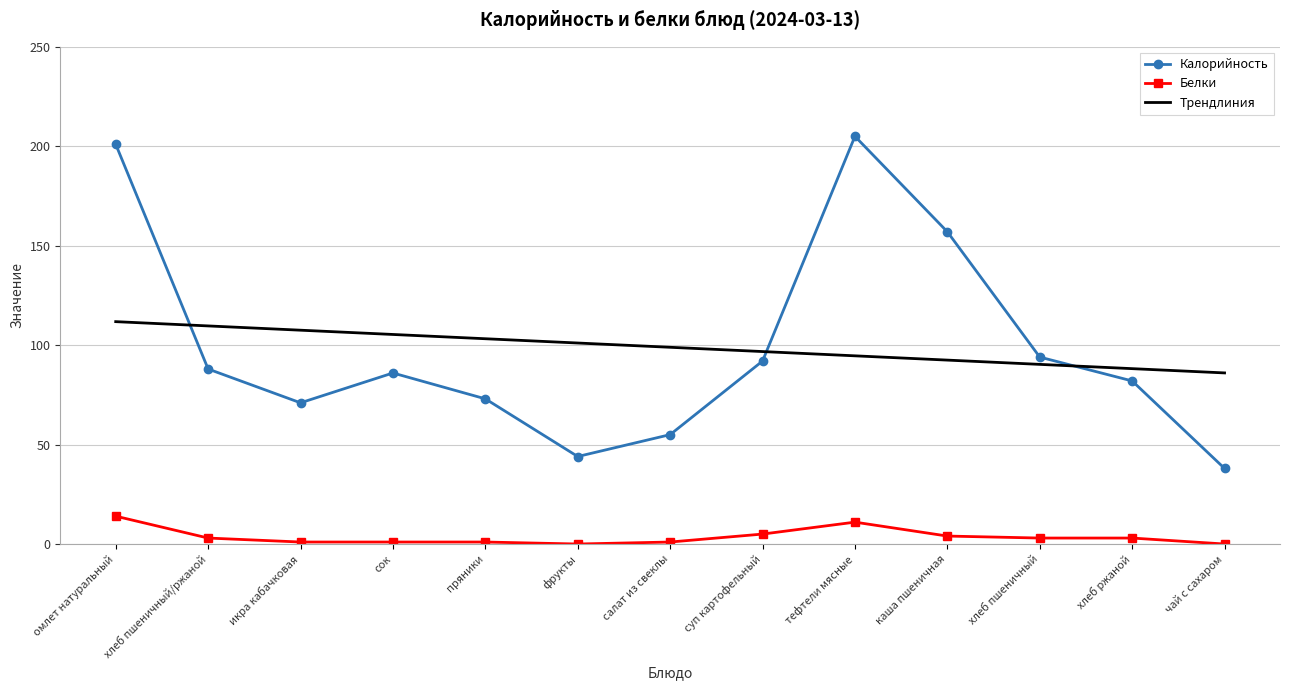

Which series has the widest spread of values?

Калорийность